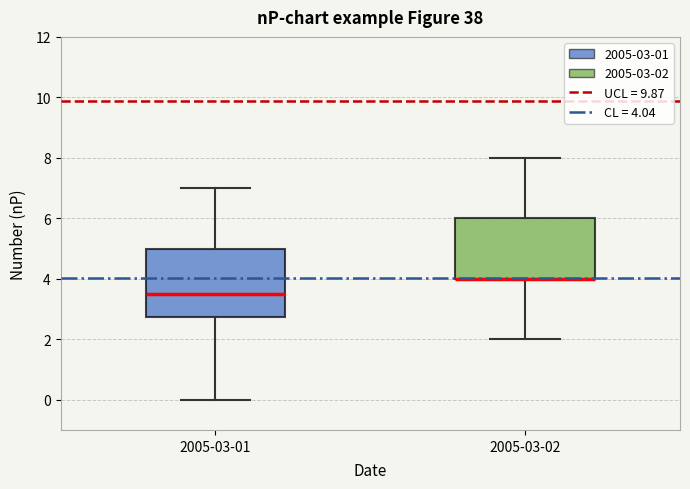

Where is the upper edge of the box for 2005-03-02 on the y-axis? The values are not printed on the chart, so give them approximately, as read against the axis.

6.0